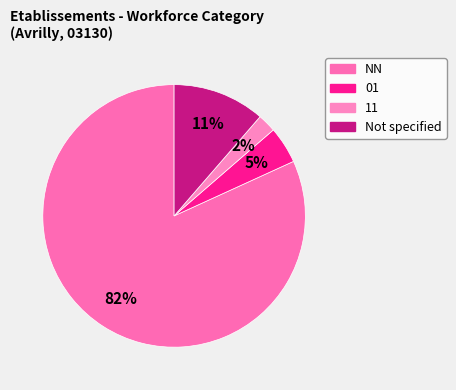

How many segments does this pie chart have?

4